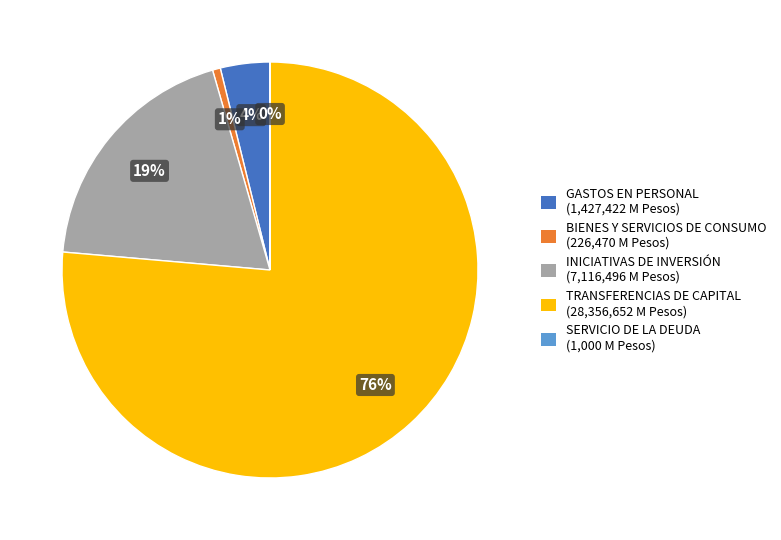

To the nearest percent, what is the average slice percentage?

20%